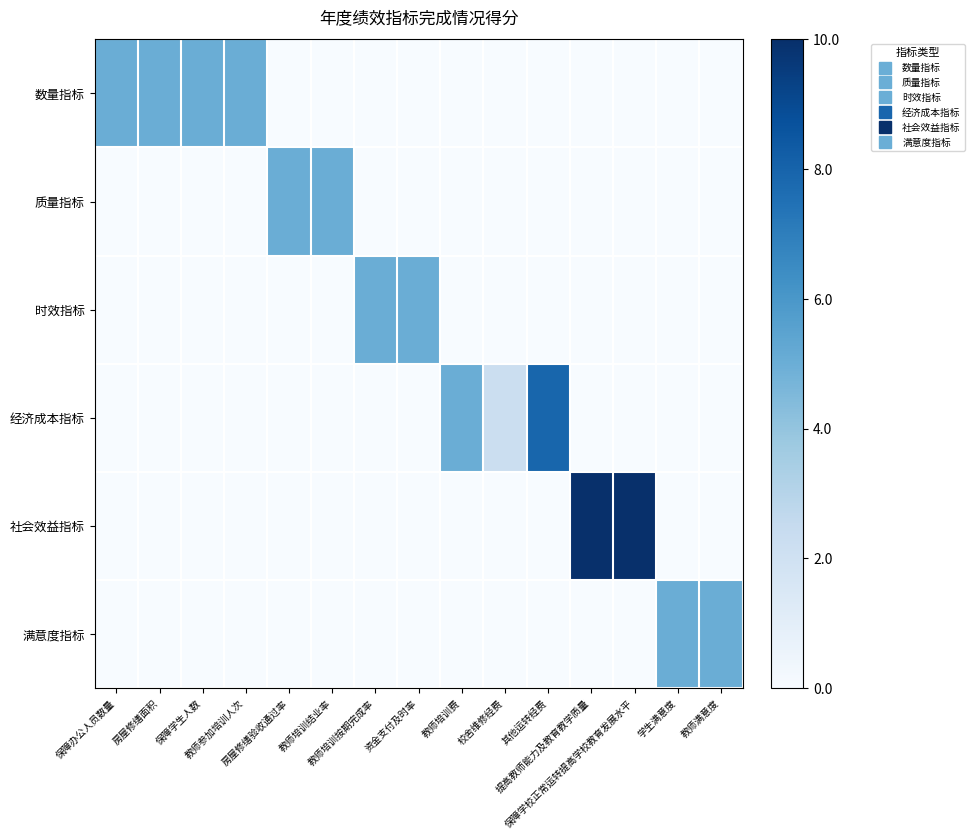

Which has a higher value, 房屋修缮验收通过率 or 保障办公人员数量?

保障办公人员数量